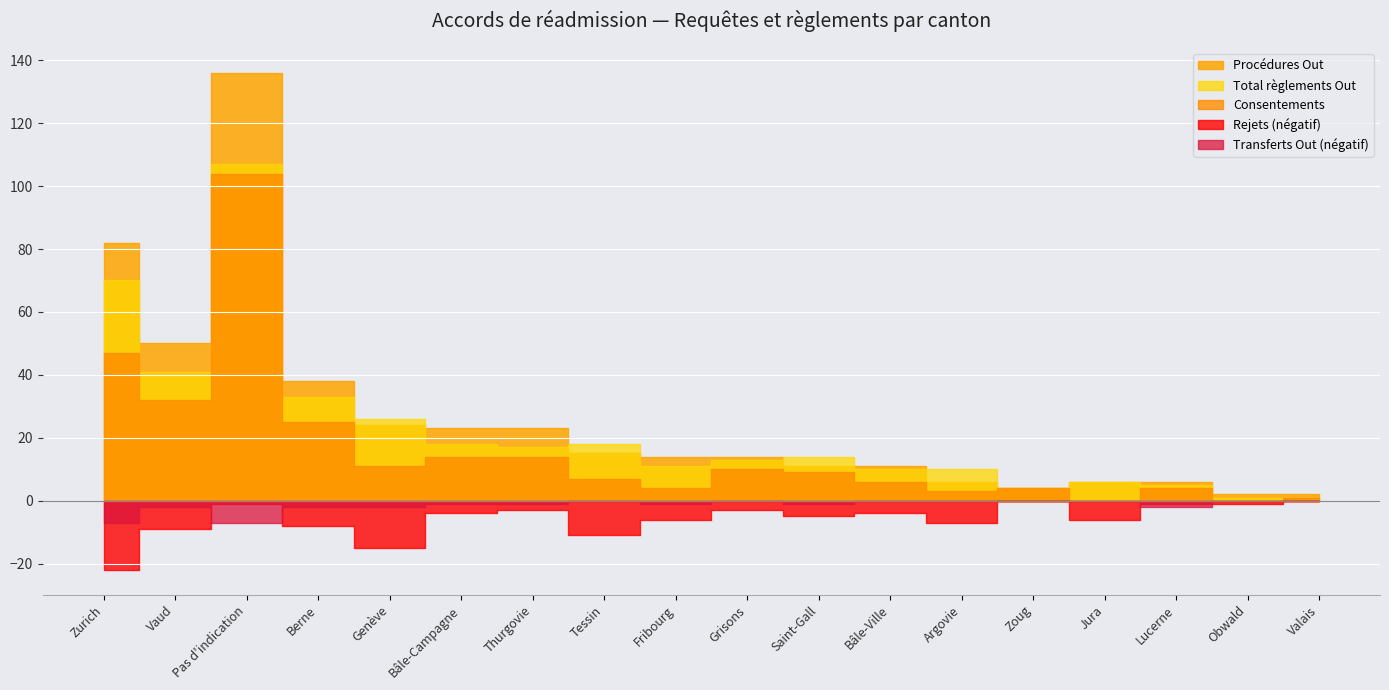

What is the average value of the Total règlements Out series?

22